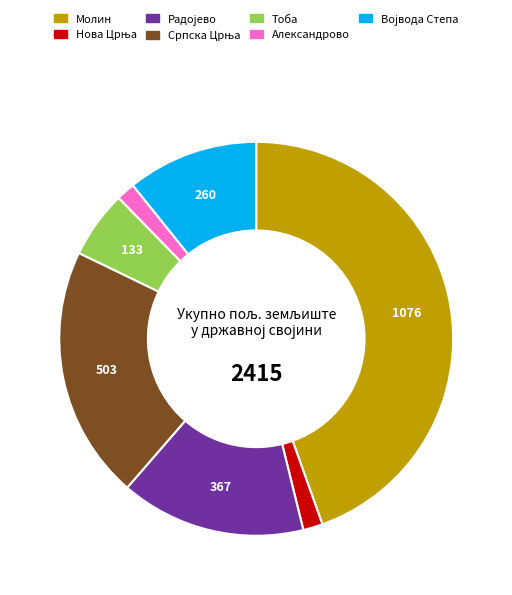

What is the largest slice in the pie chart?

Молин